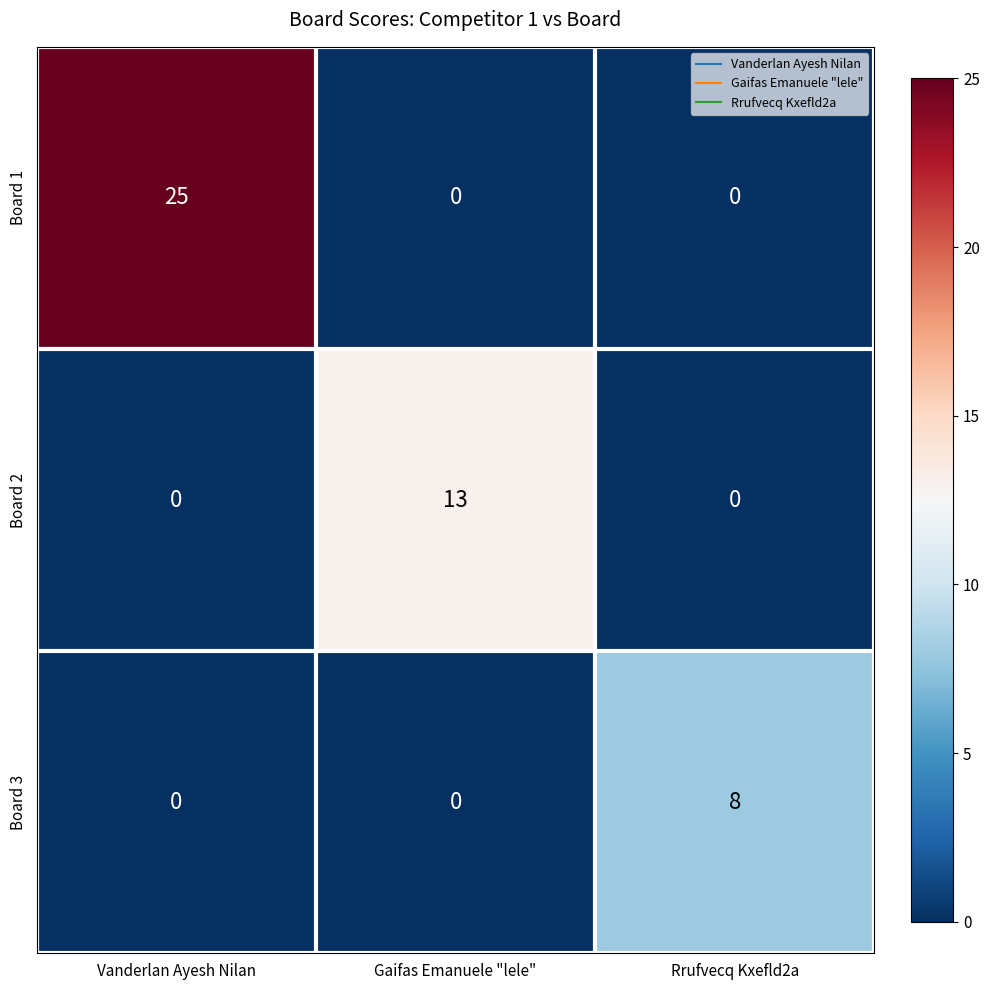

Reading left to right, what are all the values shown in this chart?

Board 1: Vanderlan Ayesh Nilan=25	Gaifas Emanuele "lele"=0	Rrufvecq Kxefld2a=0
Board 2: Vanderlan Ayesh Nilan=0	Gaifas Emanuele "lele"=13	Rrufvecq Kxefld2a=0
Board 3: Vanderlan Ayesh Nilan=0	Gaifas Emanuele "lele"=0	Rrufvecq Kxefld2a=8